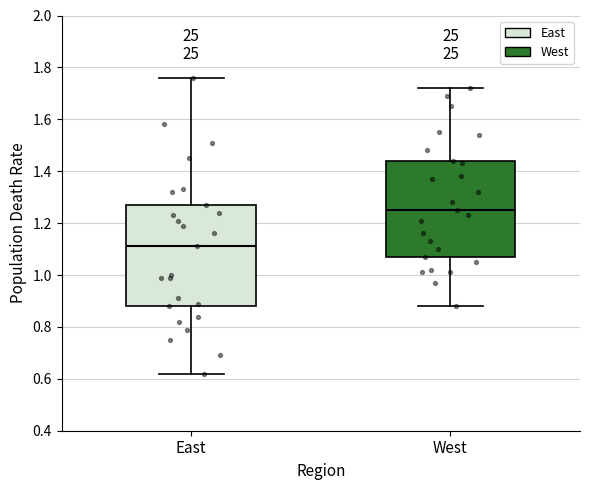

Which box has the highest median line?

West